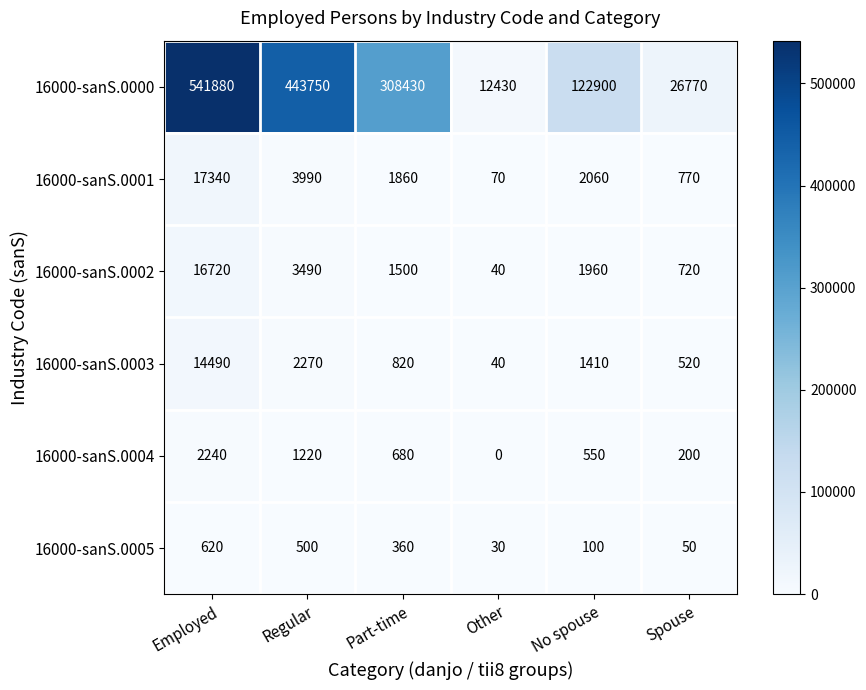

How many categories are shown in the chart?

6